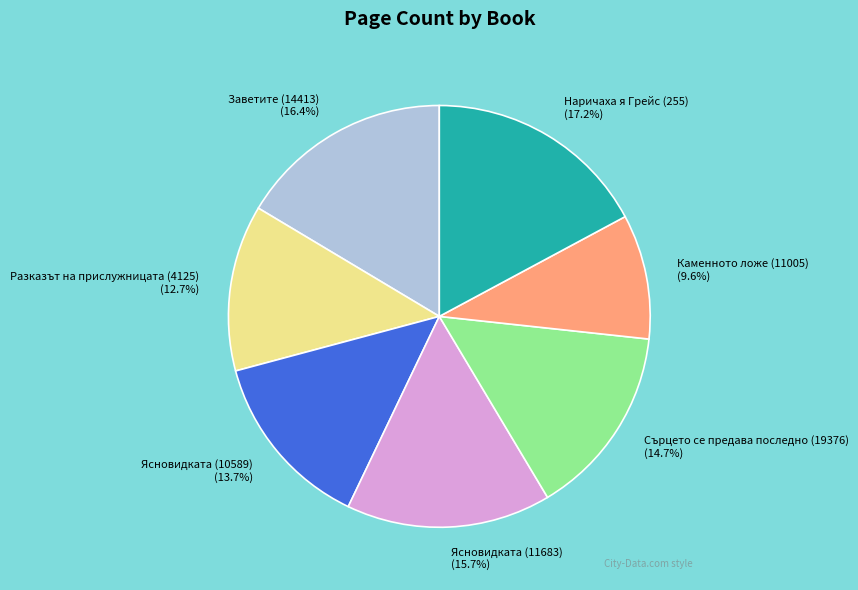

What portion of the pie excludes Разказът на прислужницата (4125)?

87.3%